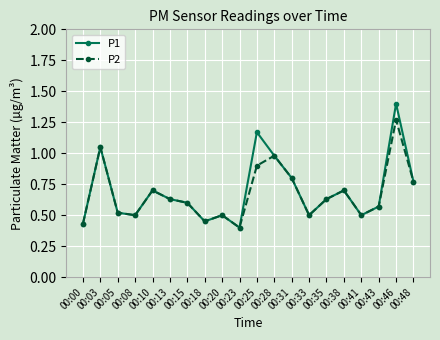

List the series in order of their peak value, lowest first.

P2, P1